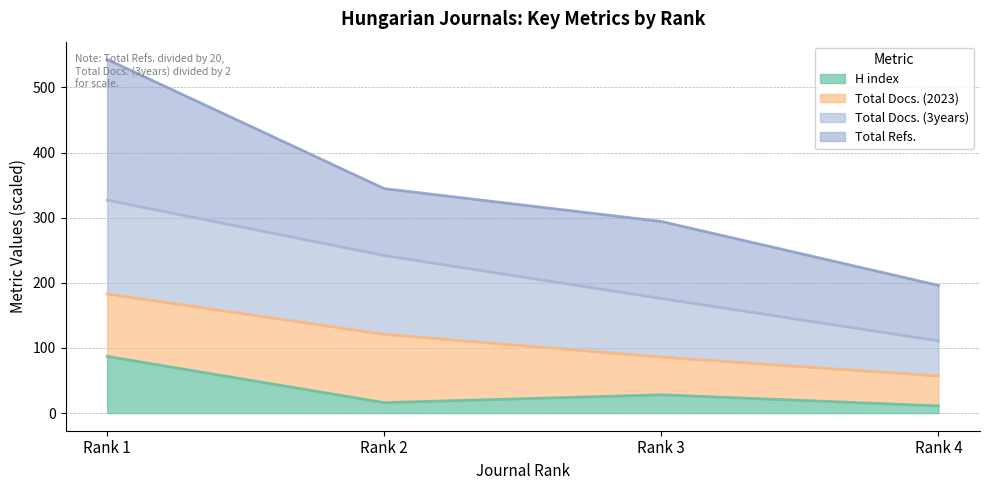

How many categories are shown in the chart?

4